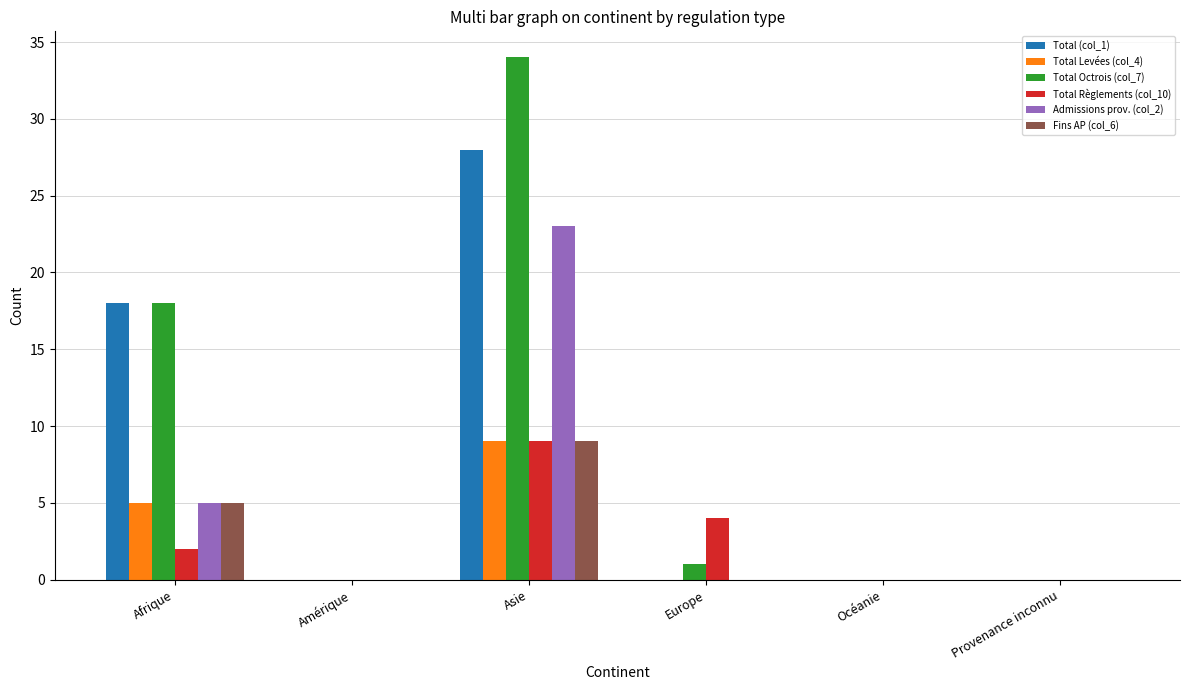

Reading right to left, extract all data points from this chart.

Total (col_1): Provenance inconnu=0	Océanie=0	Europe=0	Asie=28	Amérique=0	Afrique=18
Total Levées (col_4): Provenance inconnu=0	Océanie=0	Europe=0	Asie=9	Amérique=0	Afrique=5
Total Octrois (col_7): Provenance inconnu=0	Océanie=0	Europe=1	Asie=34	Amérique=0	Afrique=18
Total Règlements (col_10): Provenance inconnu=0	Océanie=0	Europe=4	Asie=9	Amérique=0	Afrique=2
Admissions prov. (col_2): Provenance inconnu=0	Océanie=0	Europe=0	Asie=23	Amérique=0	Afrique=5
Fins AP (col_6): Provenance inconnu=0	Océanie=0	Europe=0	Asie=9	Amérique=0	Afrique=5